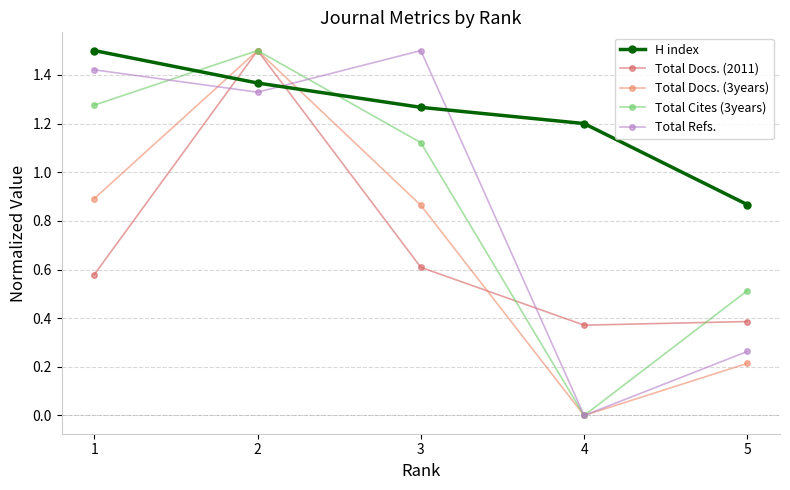

How many series are shown in this chart?

5